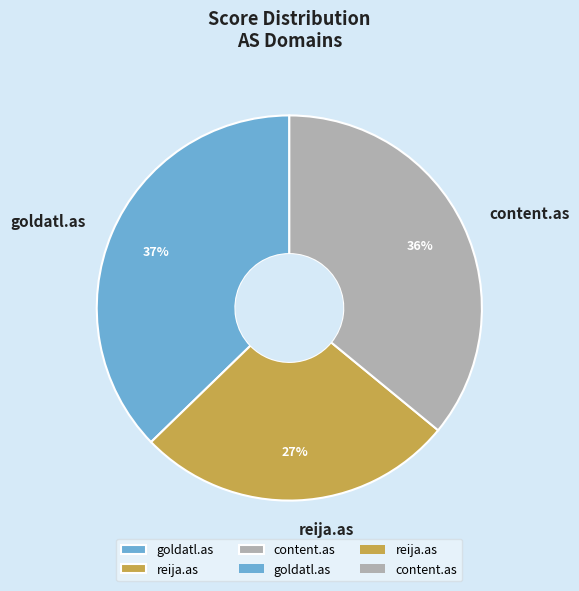

To the nearest percent, what portion does reija.as represent?

27%